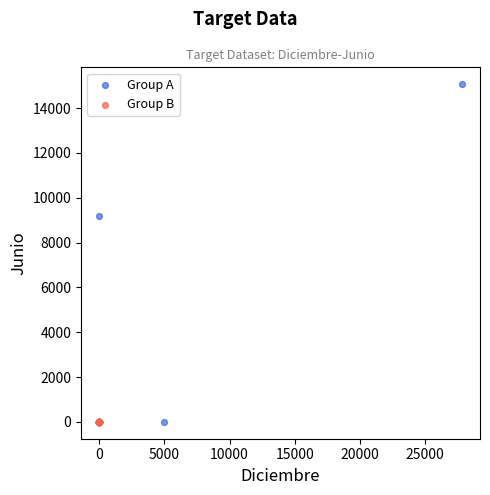

Which series contains the highest Y value?

Group A